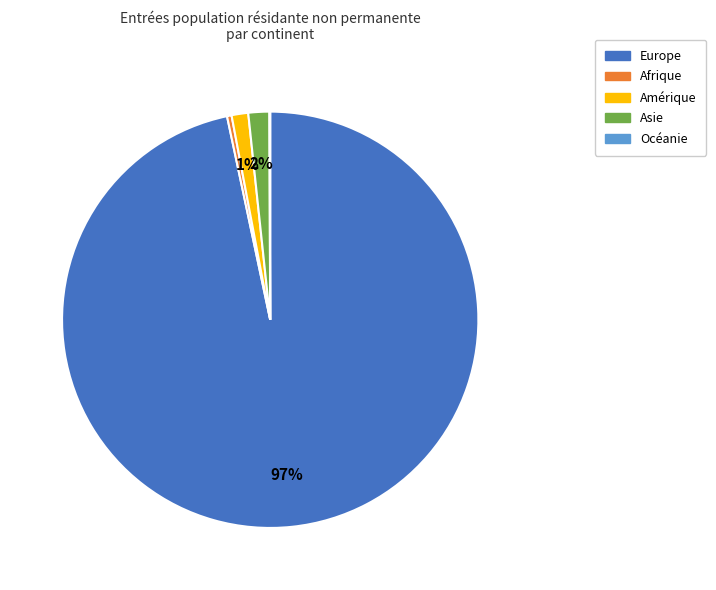

What is the largest slice in the pie chart?

Europe